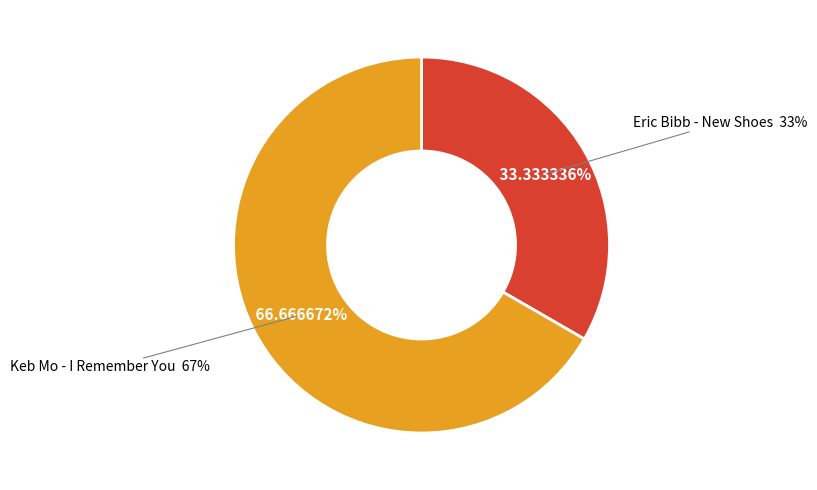

Do Eric Bibb - New Shoes and Keb Mo - I Remember You together represent more than half of the pie?

Yes